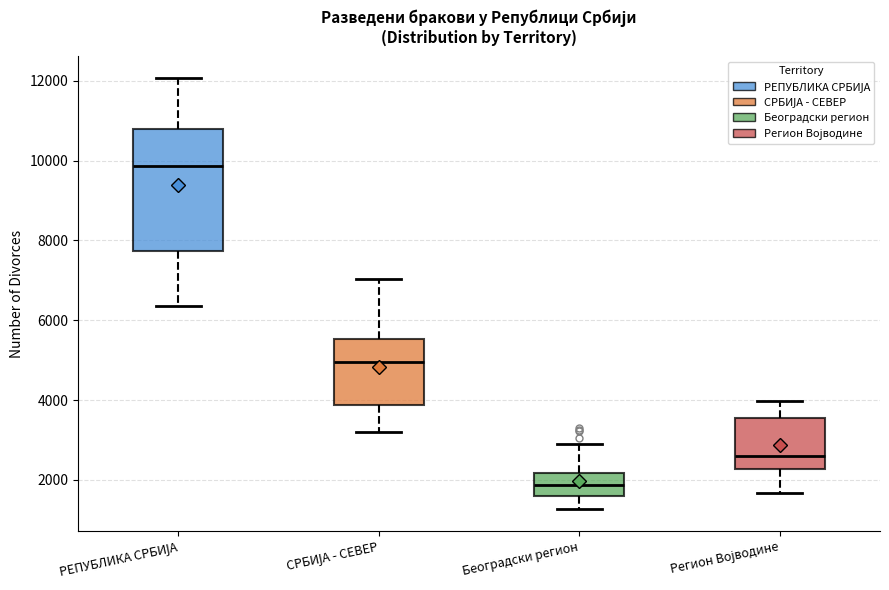

Where does the median line of the box for Београдски регион sit on the y-axis? The values are not printed on the chart, so give them approximately, as read against the axis.

1800